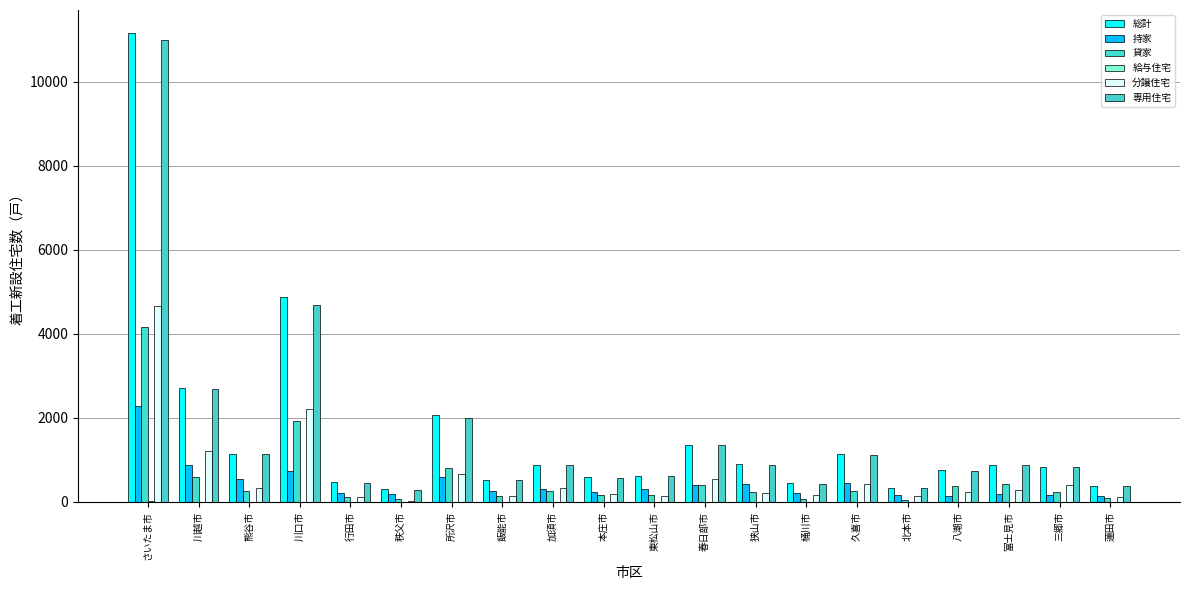

Reading left to right, extract all data points from this chart.

総計: 11153	2704	1147	4887	465	298	2082	534	884	595	611	1348	892	443	1134	339	750	887	828	375
持家: 2287	887	558	736	224	188	599	260	310	236	312	397	430	205	445	169	141	179	173	150
貸家: 4173	597	252	1928	112	82	810	138	251	161	168	400	244	66	264	36	372	429	241	101
給与住宅: 25	0	2	0	0	2	0	0	1	1	0	0	0	0	0	0	0	0	0	0
分譲住宅: 4668	1220	335	2223	129	26	673	136	322	197	131	551	218	172	425	134	237	279	414	124
専用住宅: 10990	2683	1139	4686	462	285	1991	531	881	579	609	1347	890	437	1126	338	748	884	821	374